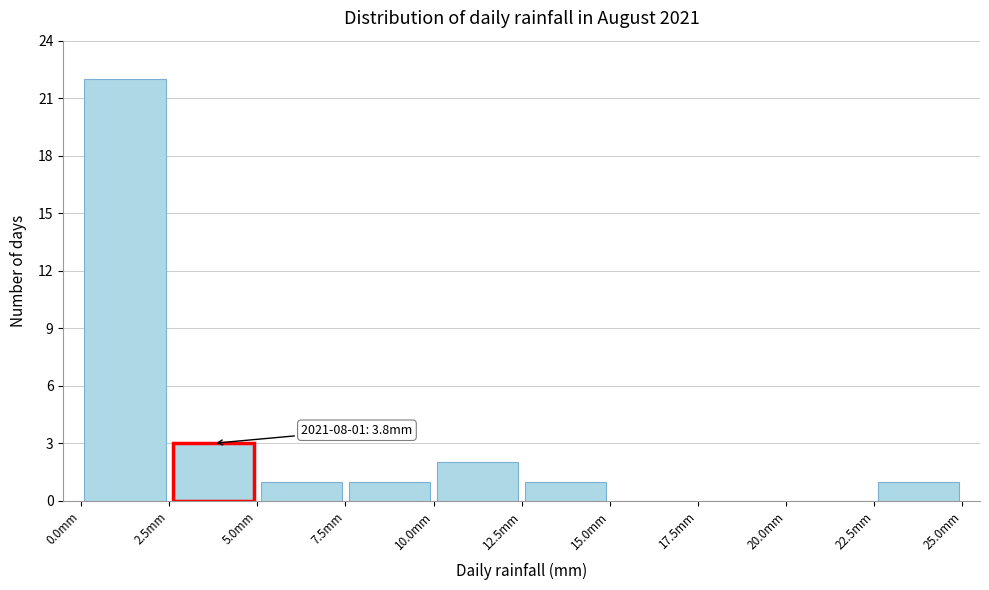

Over which range of the x-axis is the bar tallest?

0.0 to 2.5